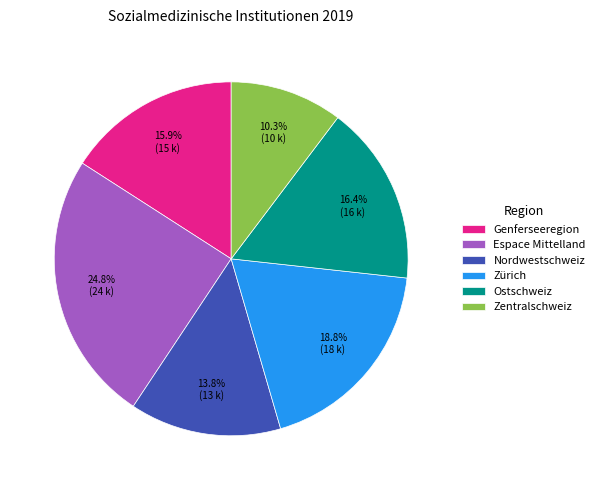

Does Ostschweiz represent more than half of the total?

No